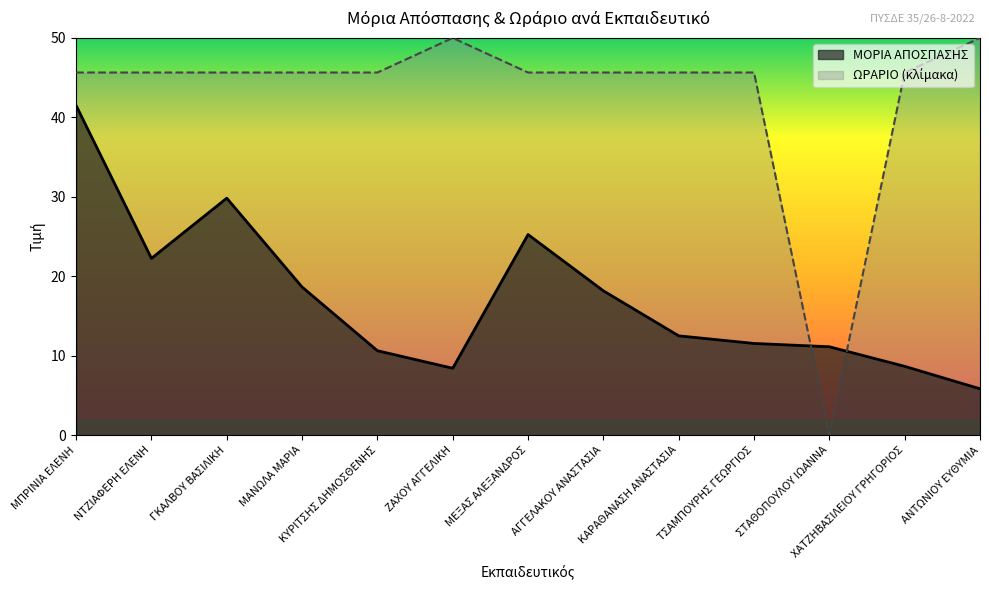

Does the chart have visible grid lines?

No